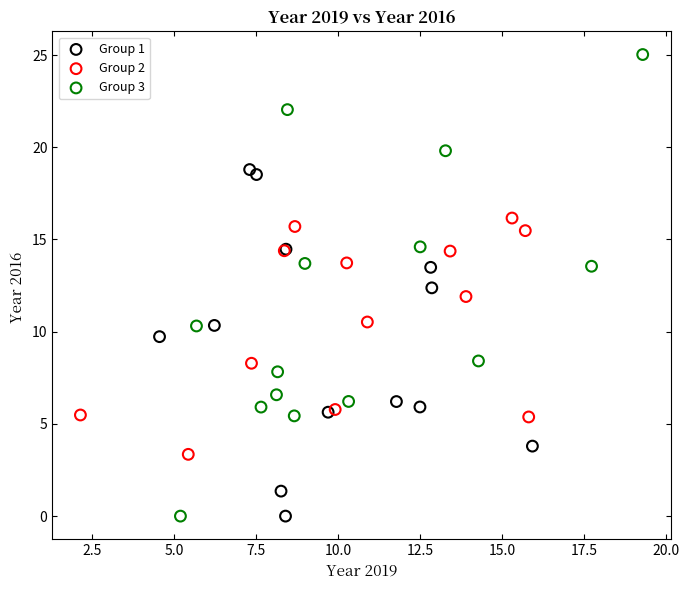

Which series has the widest spread of Y values?

Group 3